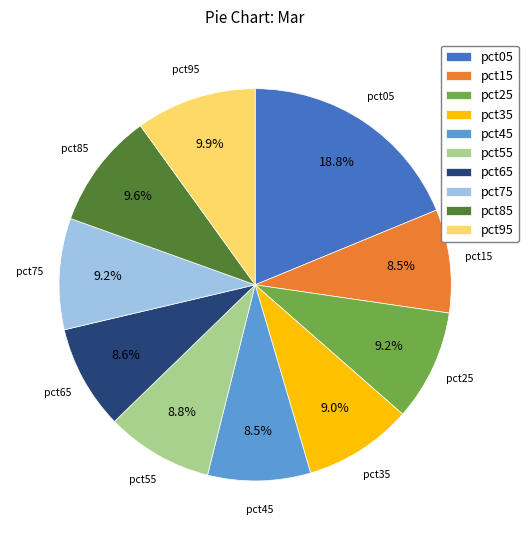

To the nearest percent, what is the average slice percentage?

10%